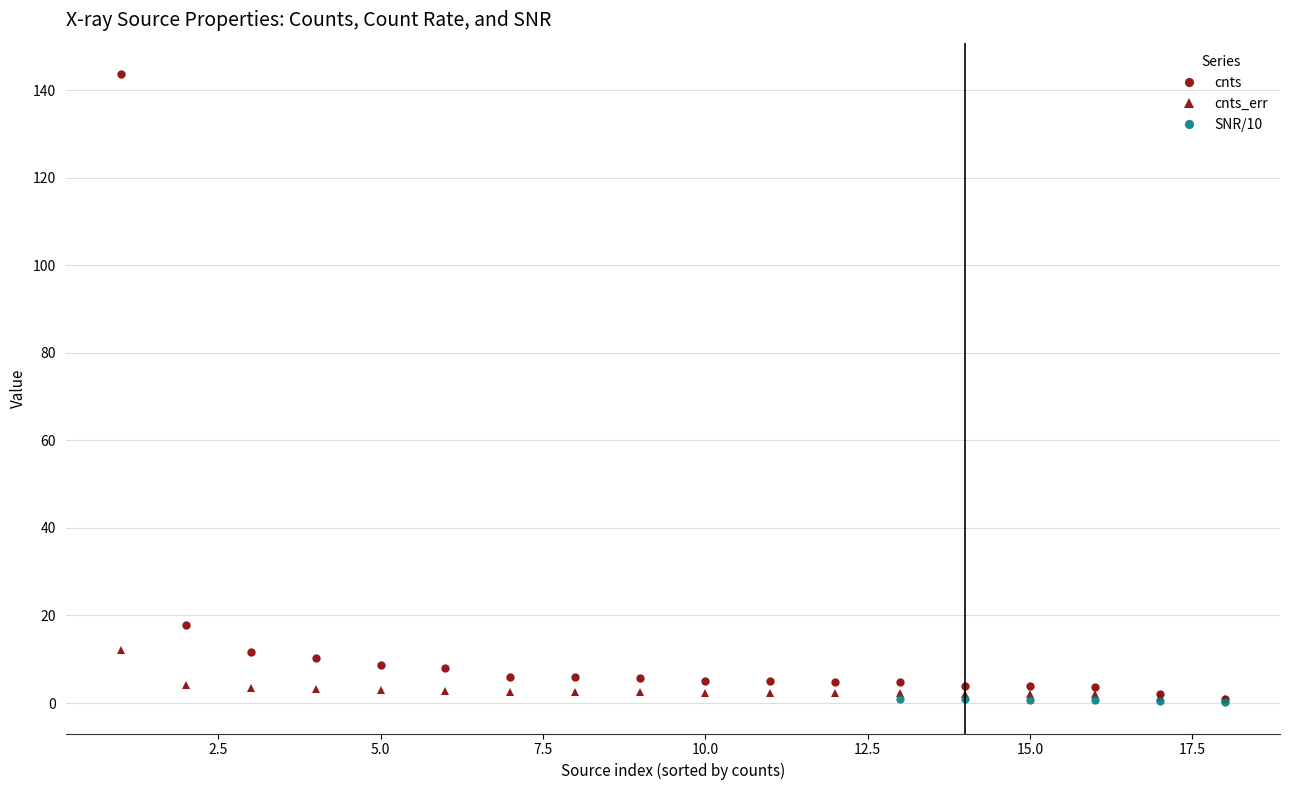

True or false: cnts_err has more than 2 points higher than both neighbors.

True